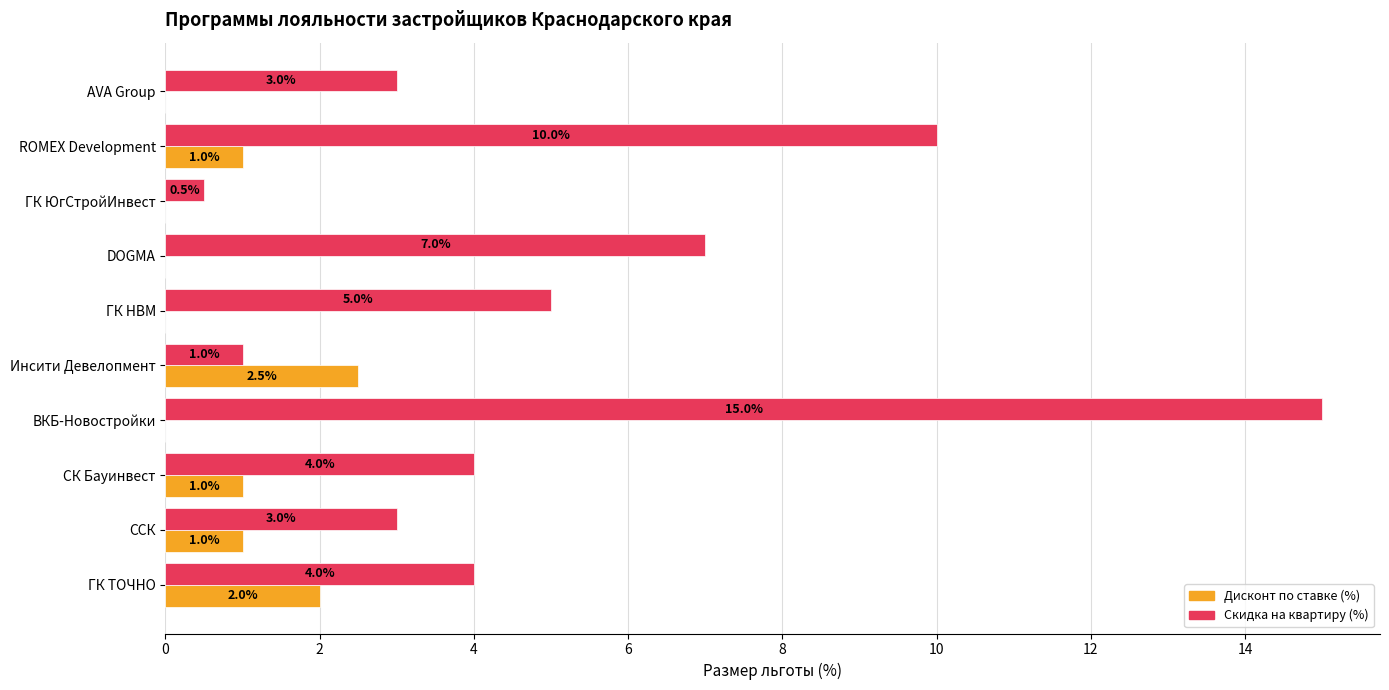

What is the sum of the Скидка на квартиру (%) values at Инсити Девелопмент and ГК НВМ?

6.0